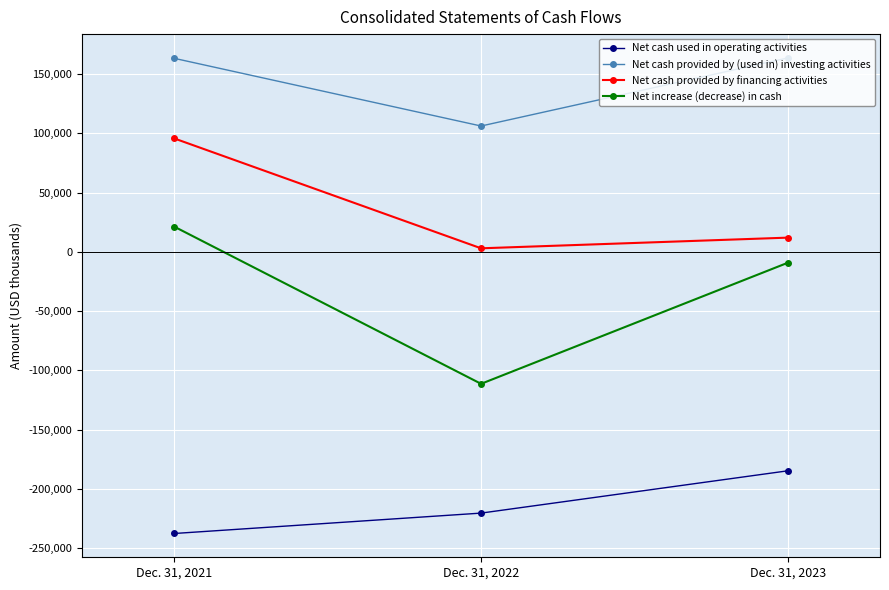

How many lines are shown in the chart?

4